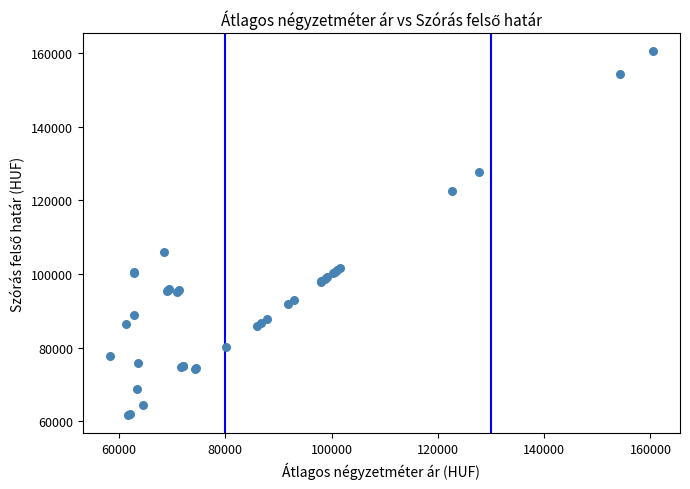

What Y value in the scatter plot is closest to 111085?

106026